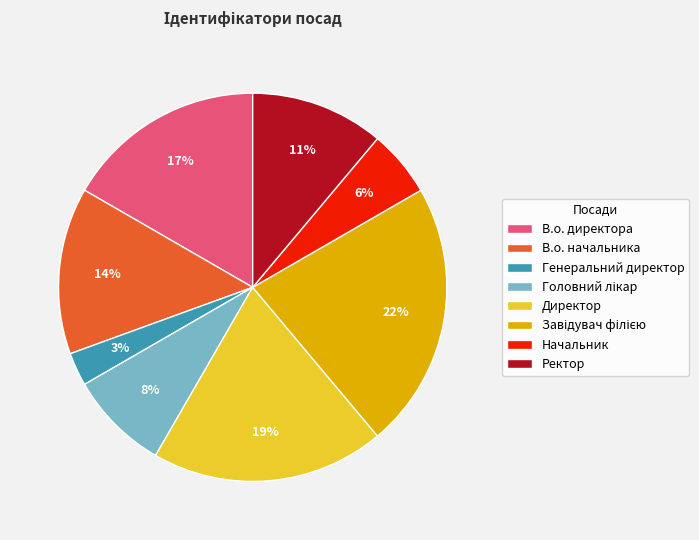

Which category has the smallest portion of the pie?

Генеральний директор